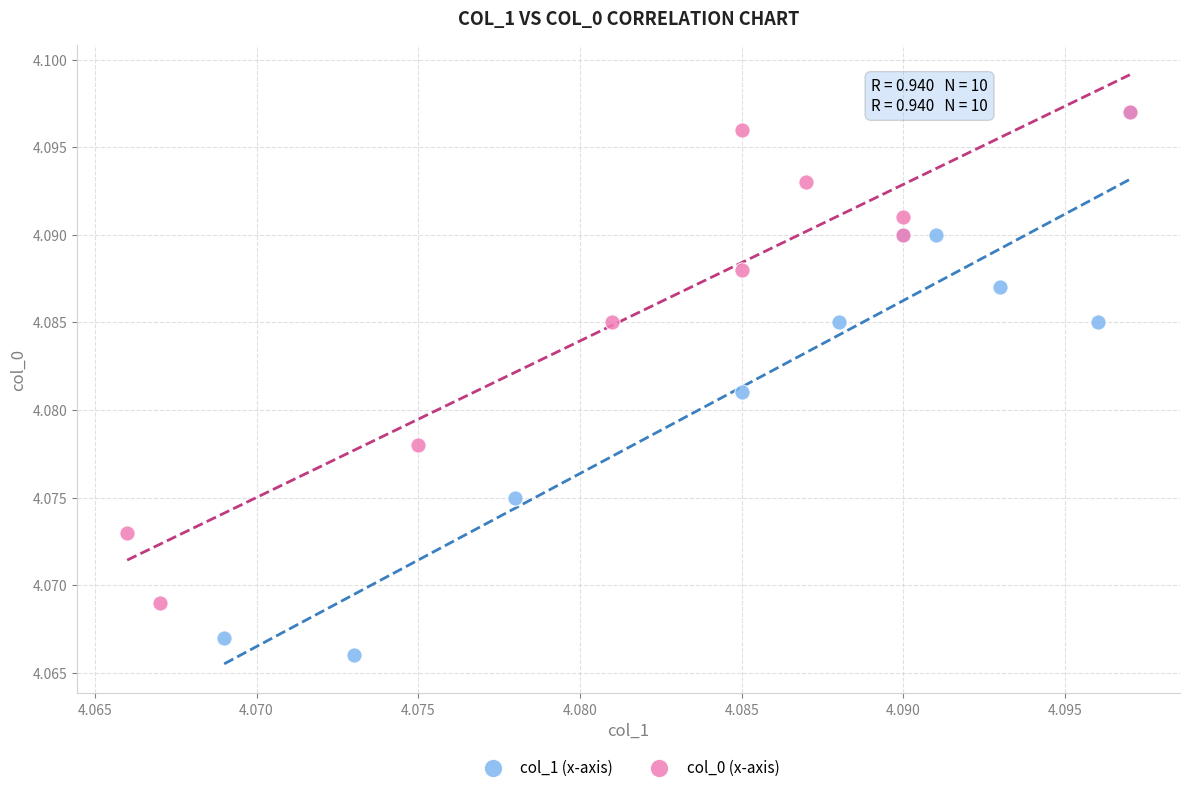

Which series contains the lowest Y value?

col_1 (x-axis)